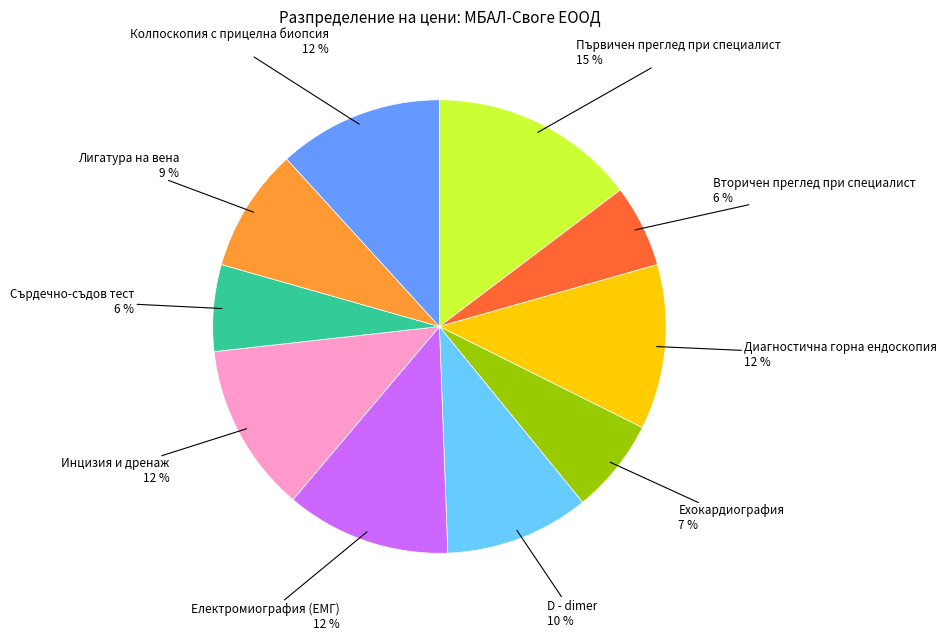

To the nearest percent, what is the difference between the largest and smallest slice percentages?

9%